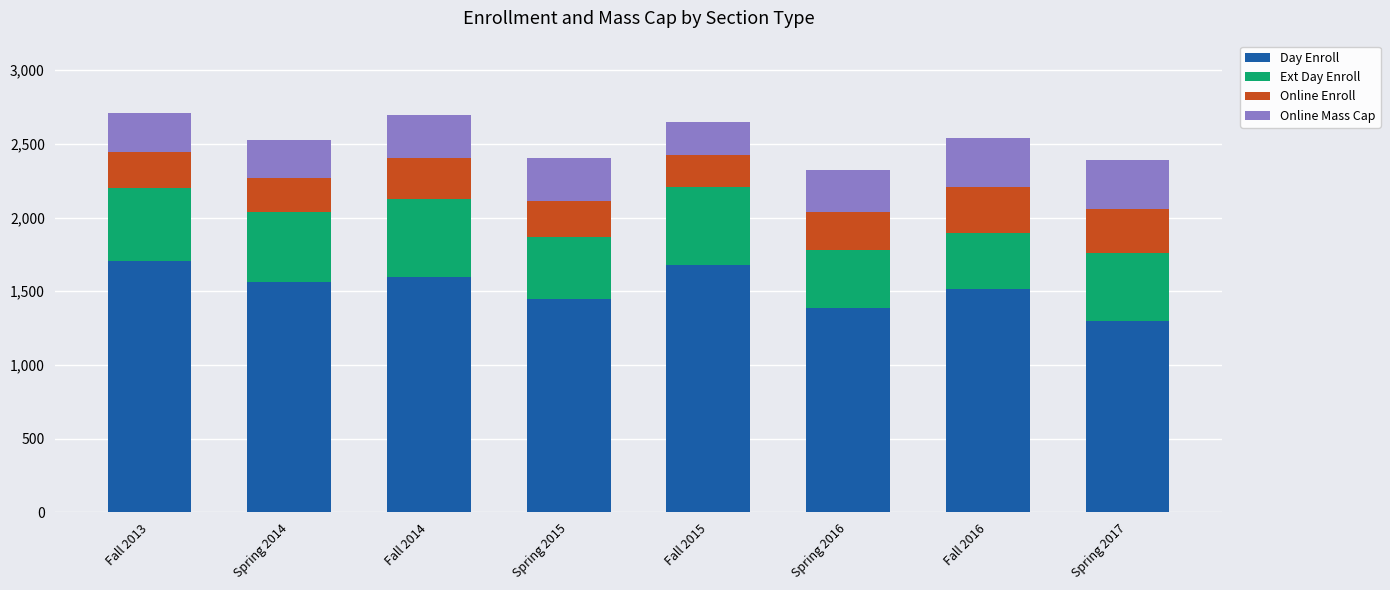

What is the highest value of the Day Enroll series?

1708